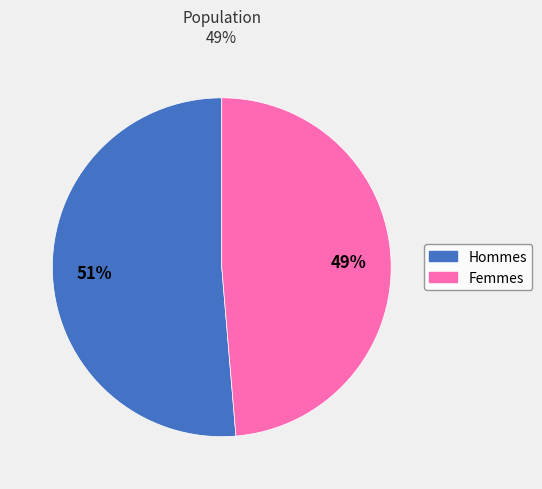

To the nearest percent, what is the average slice percentage?

50%